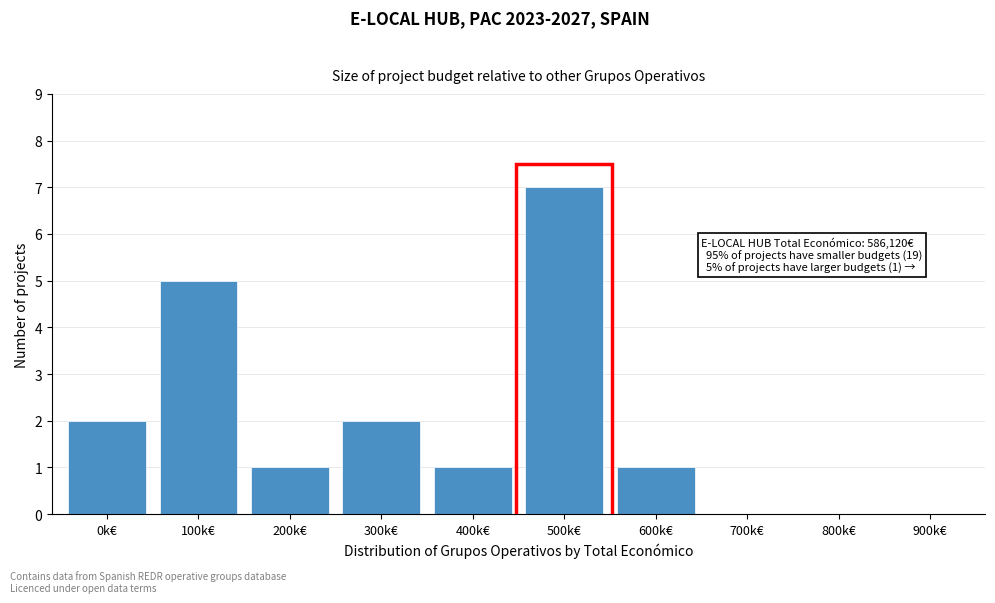

Reading left to right, transcribe all the data shown in this chart.

0k€=2	100k€=5	200k€=1	300k€=2	400k€=1	500k€=7	600k€=1	700k€=0	800k€=0	900k€=0